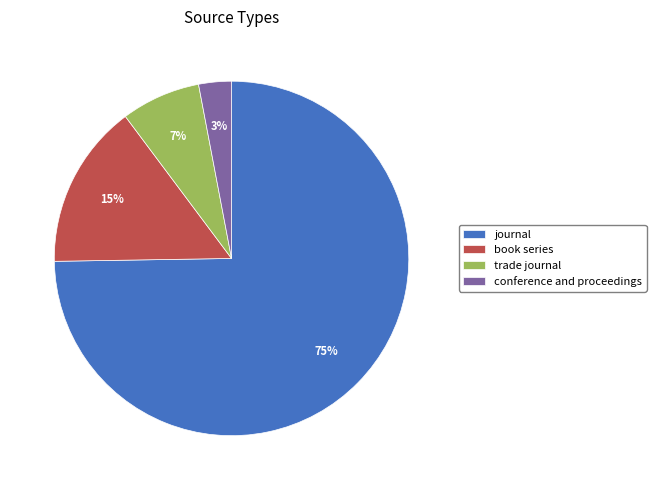

To the nearest percent, what portion does conference and proceedings represent?

3%